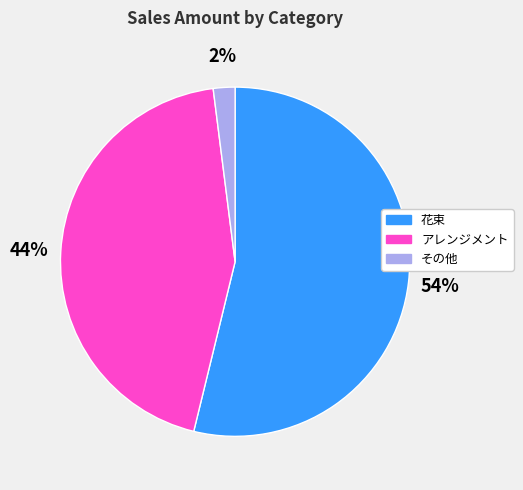

How many slices are in this pie chart?

3